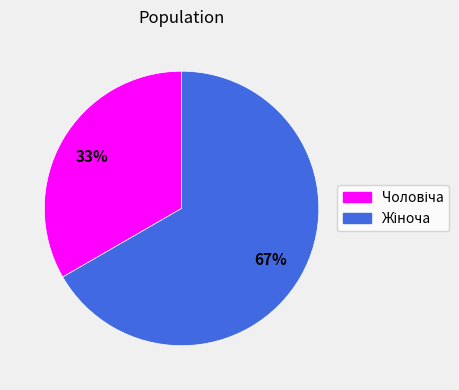

Is there any slice that represents more than half of the pie?

Yes